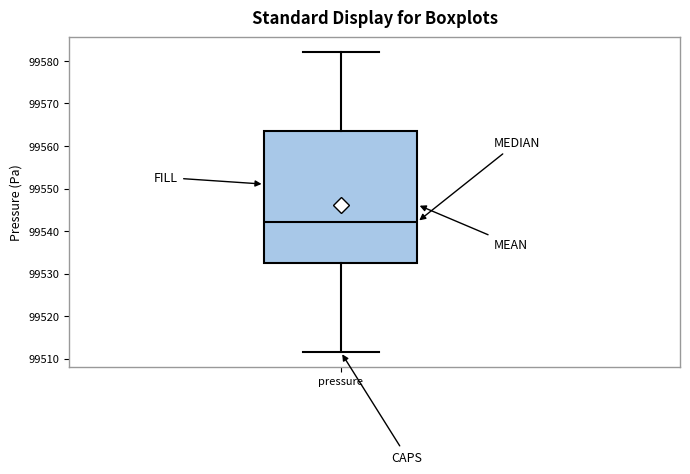

Where is the lower edge of the box for pressure on the y-axis? The values are not printed on the chart, so give them approximately, as read against the axis.

99532